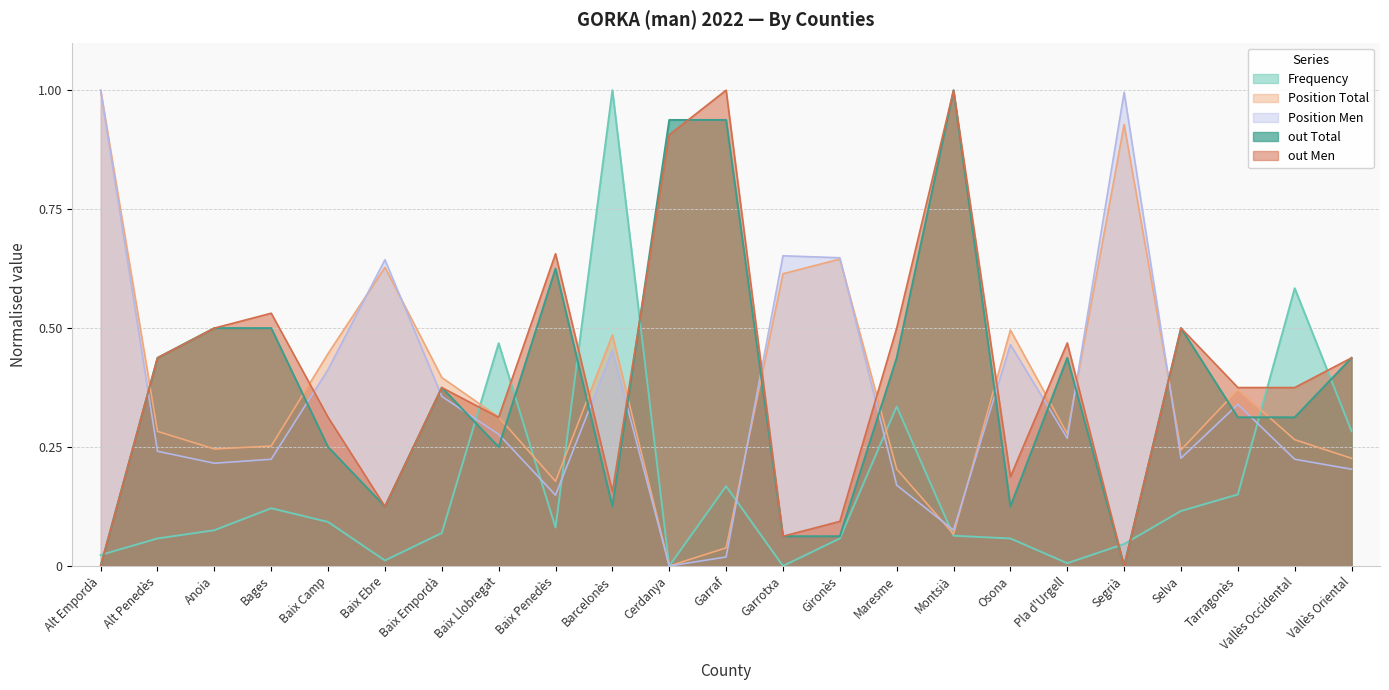

Which series changed the most between Maresme and Segrià?

Position Men